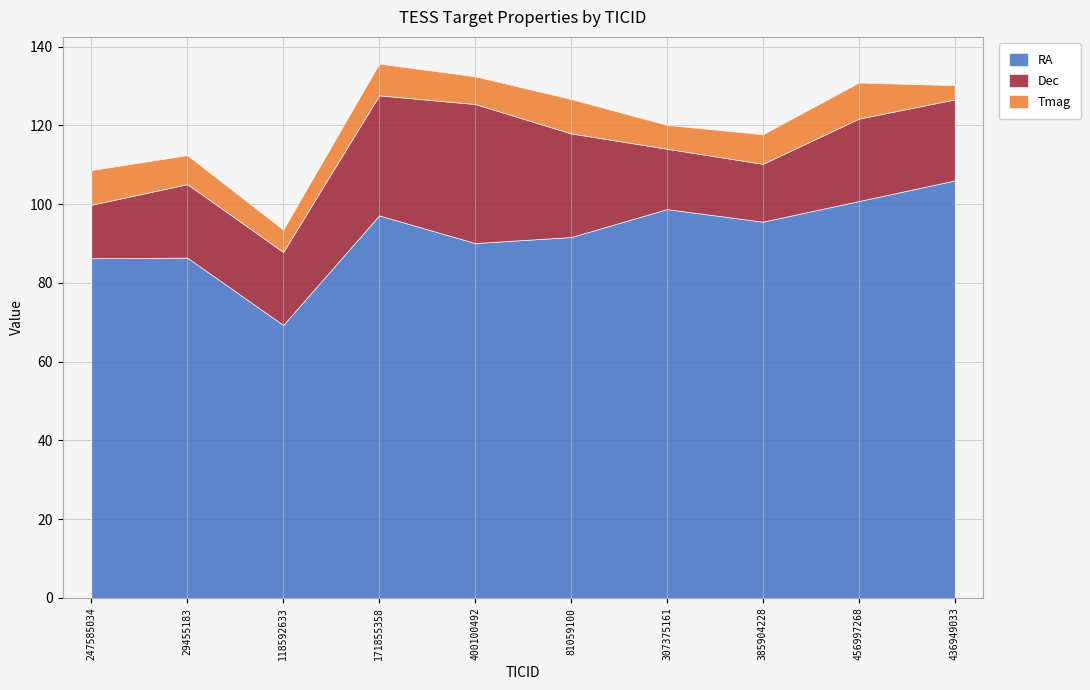

List the series in order of their peak value, lowest first.

Tmag, Dec, RA